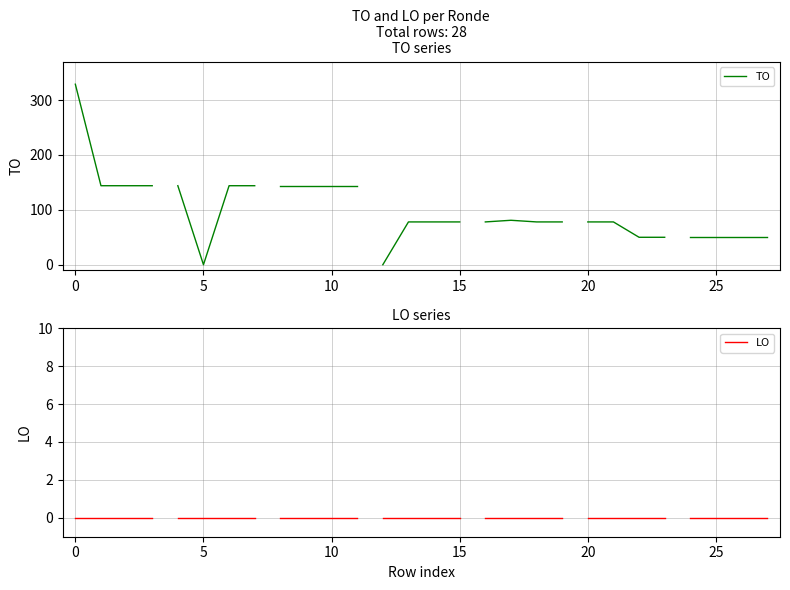

True or false: LO has more than 0 points higher than both neighbors.

False